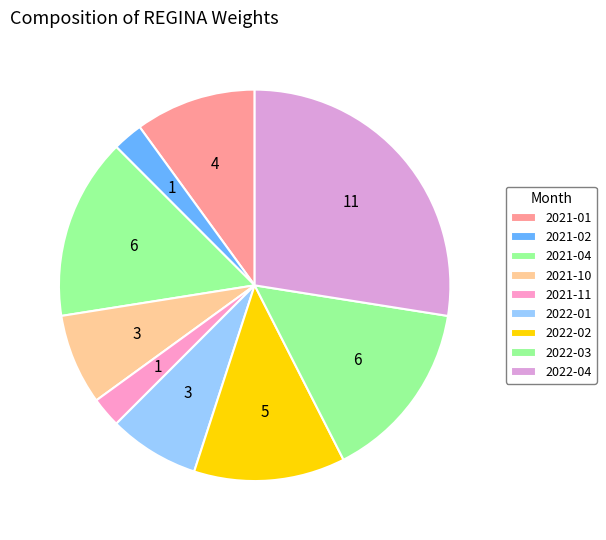

How many segments does this pie chart have?

9